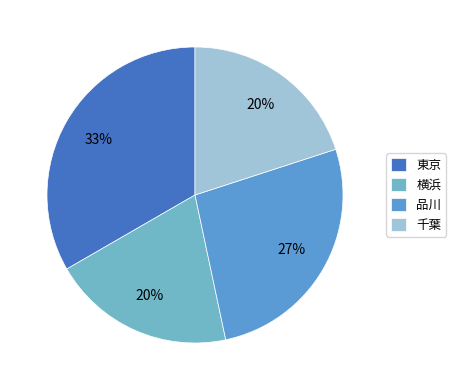

To the nearest percent, what portion does 東京 represent?

33%